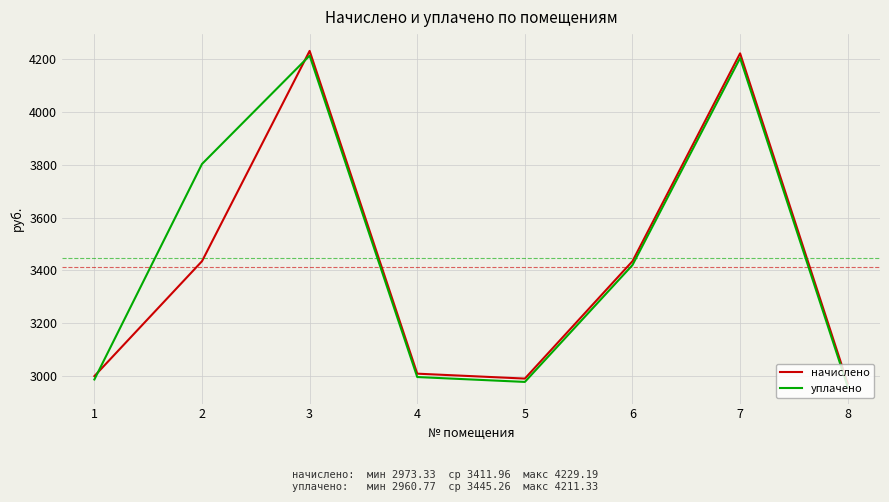

Is the value of уплачено at 7 greater than the value of начислено at 4?

Yes